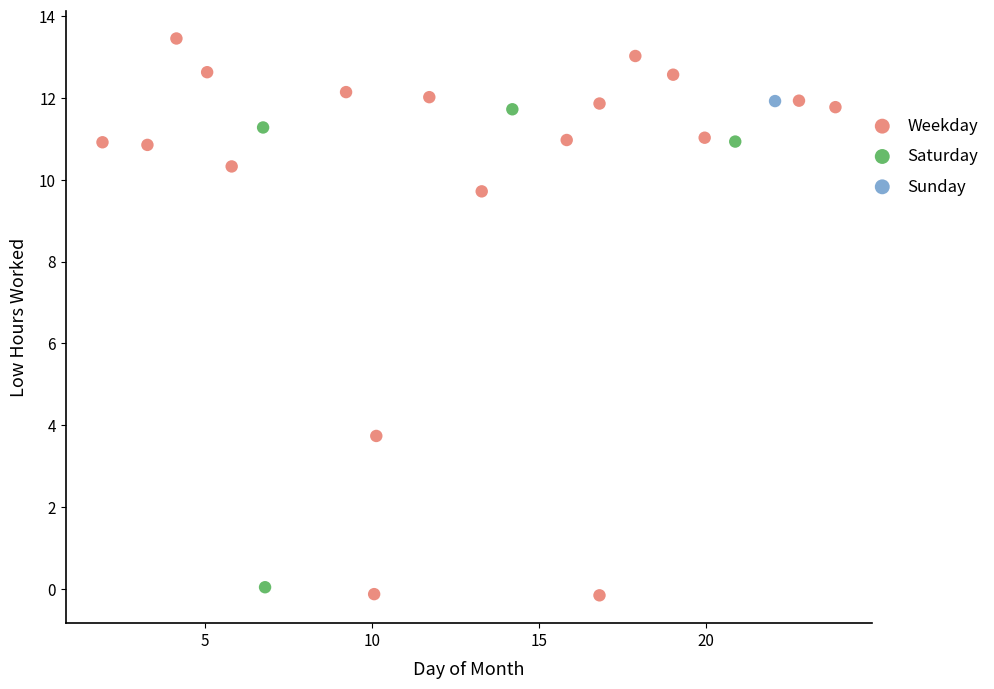

What are all the series names shown in the legend?

Weekday, Saturday, Sunday